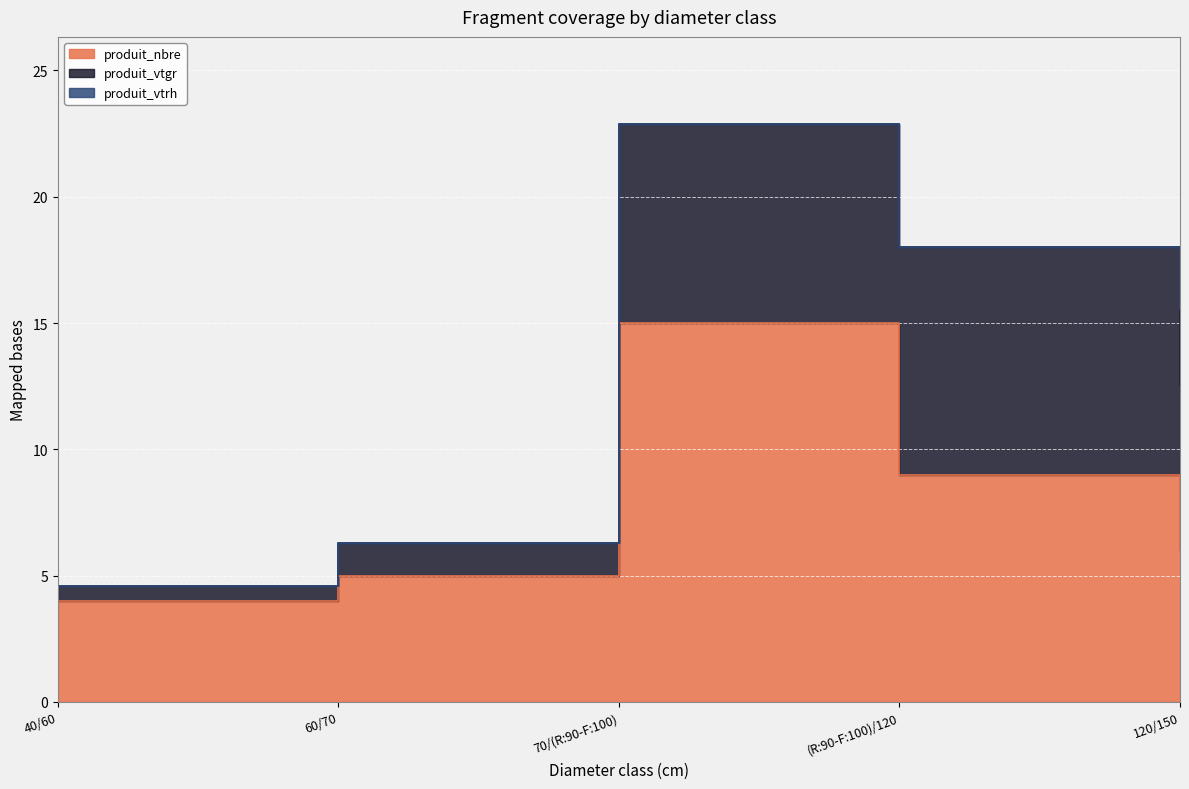

What is the label of the 1st point from the right?

120/150